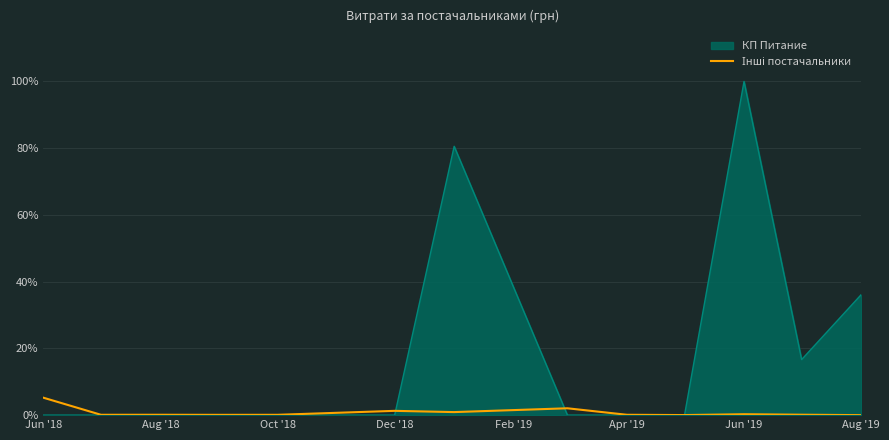

Which series has the widest spread of values?

КП Питание